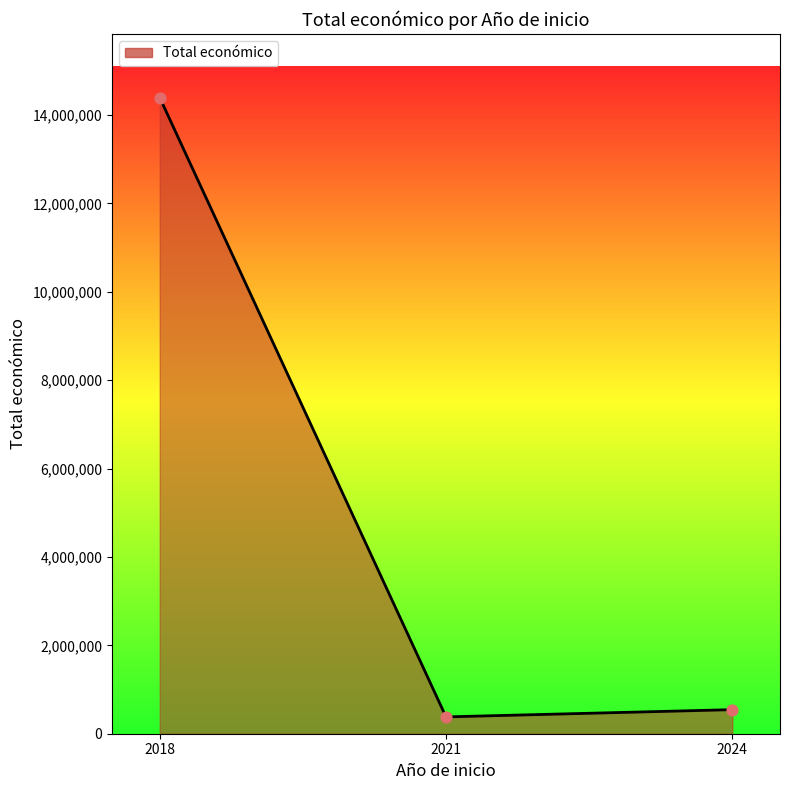

What is the change in value from 2018 to 2021?

-14012188